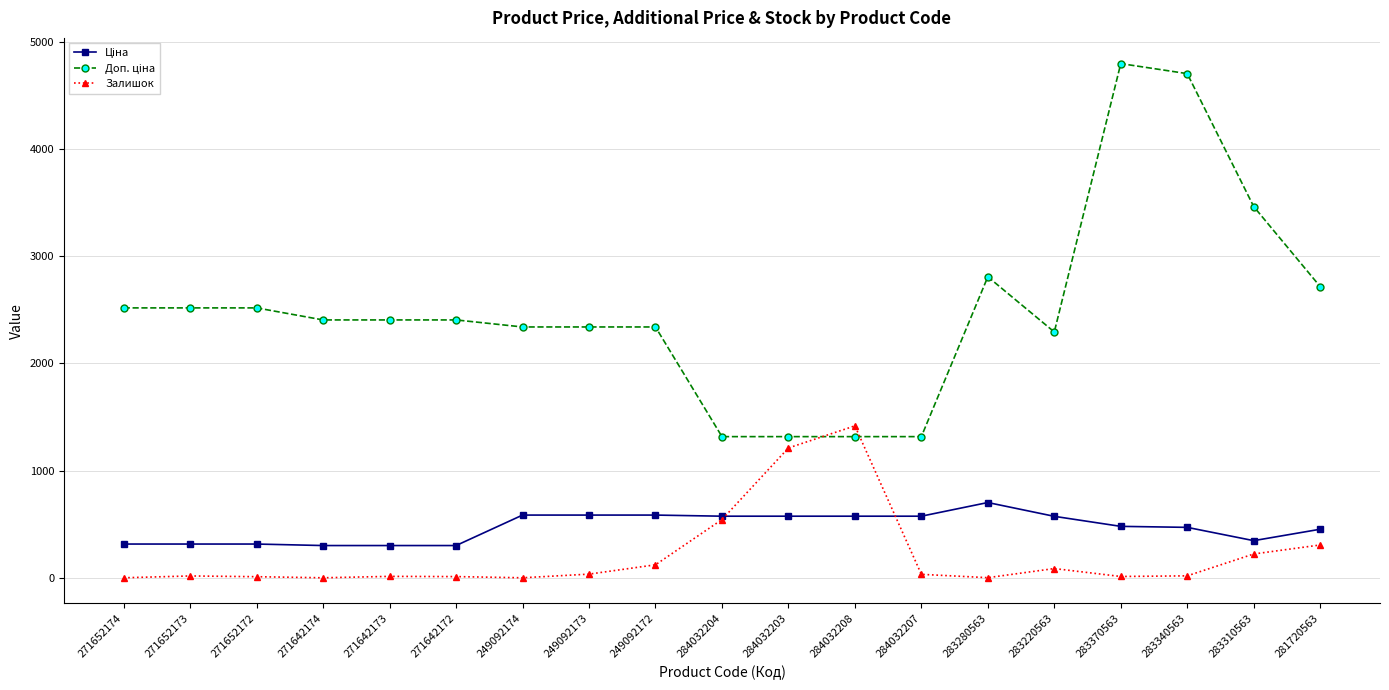

What is the total value across all series at 271652174?

2832.2